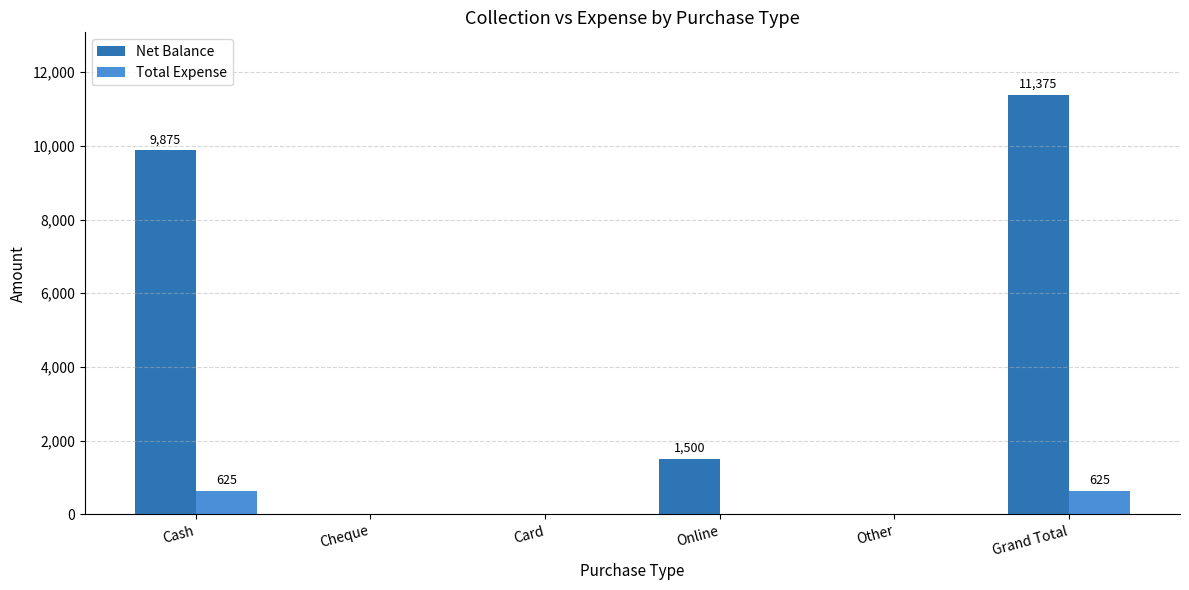

Which series has the largest total across all categories?

Net Balance